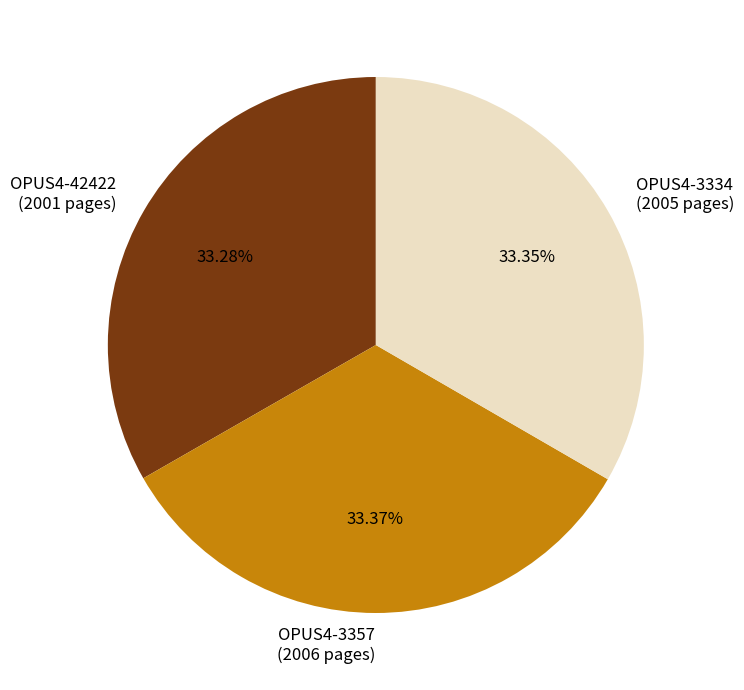

Is there a majority slice in this chart?

No